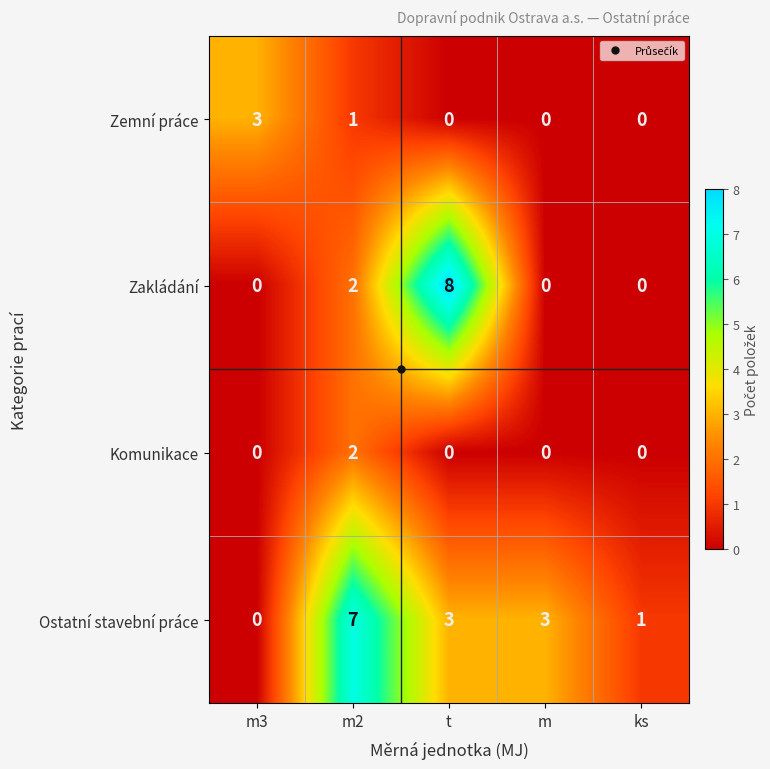

The value of Ostatní stavební práce at m3 is 0. True or false?

True